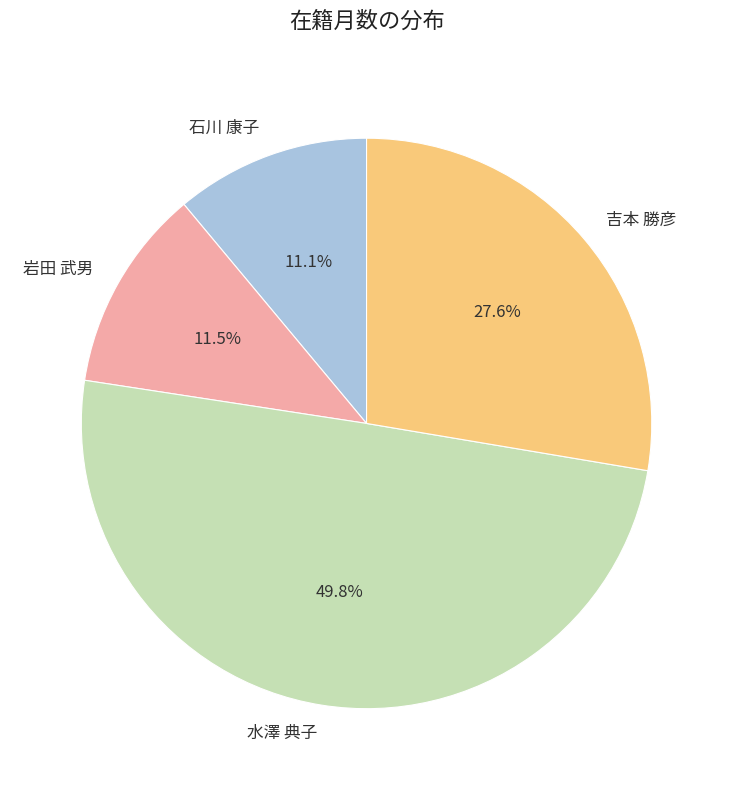

Does 石川 康子 represent more than half of the total?

No